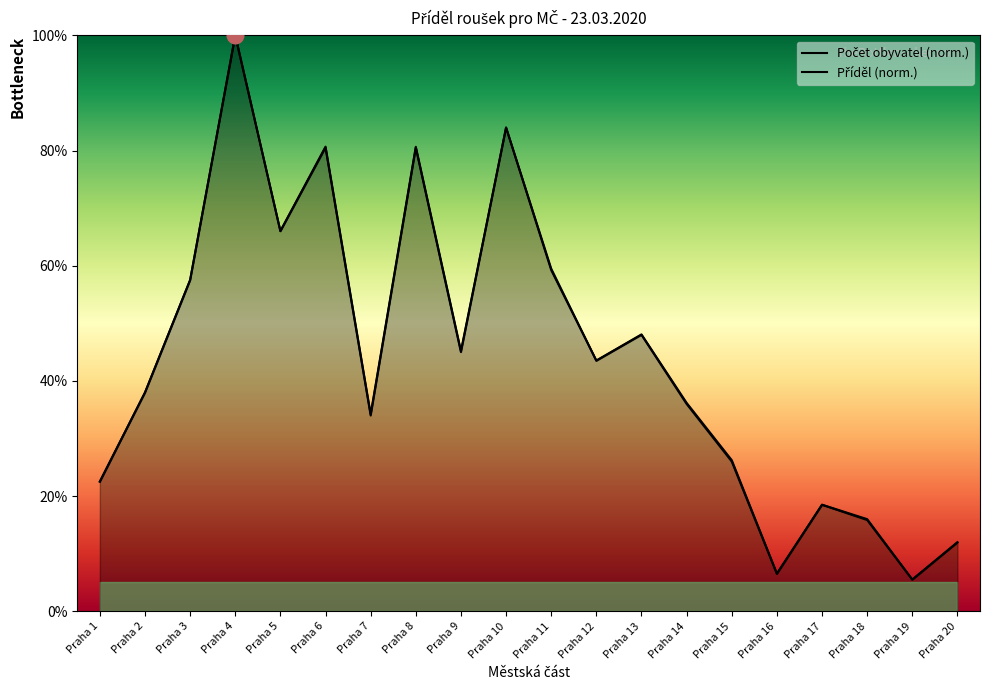

In Příděl, how many points are higher than both neighbors (excluding endpoints)?

6